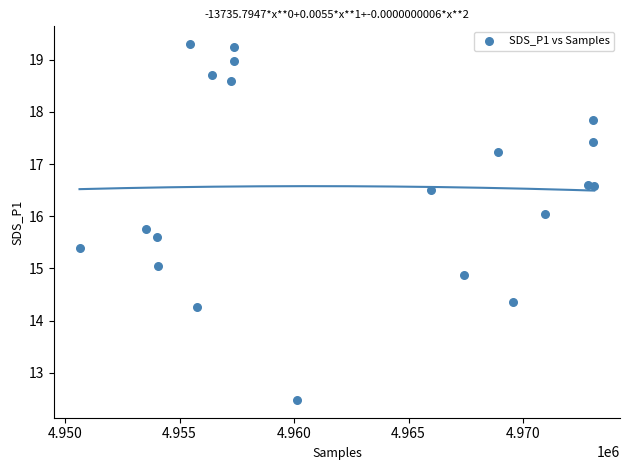

What is the range of X values (max minus min)?

22474.0